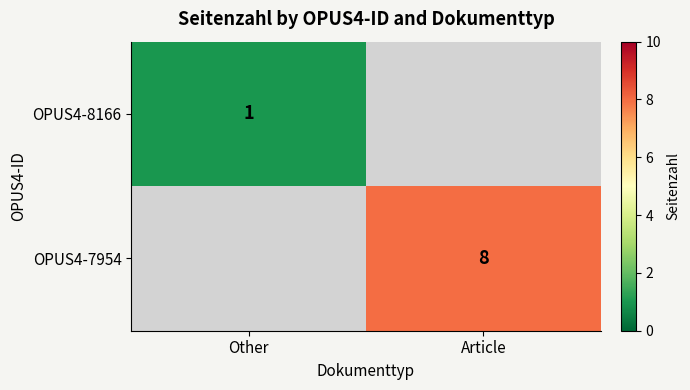

Is it true that OPUS4-7954 equals 8 at Article?

True